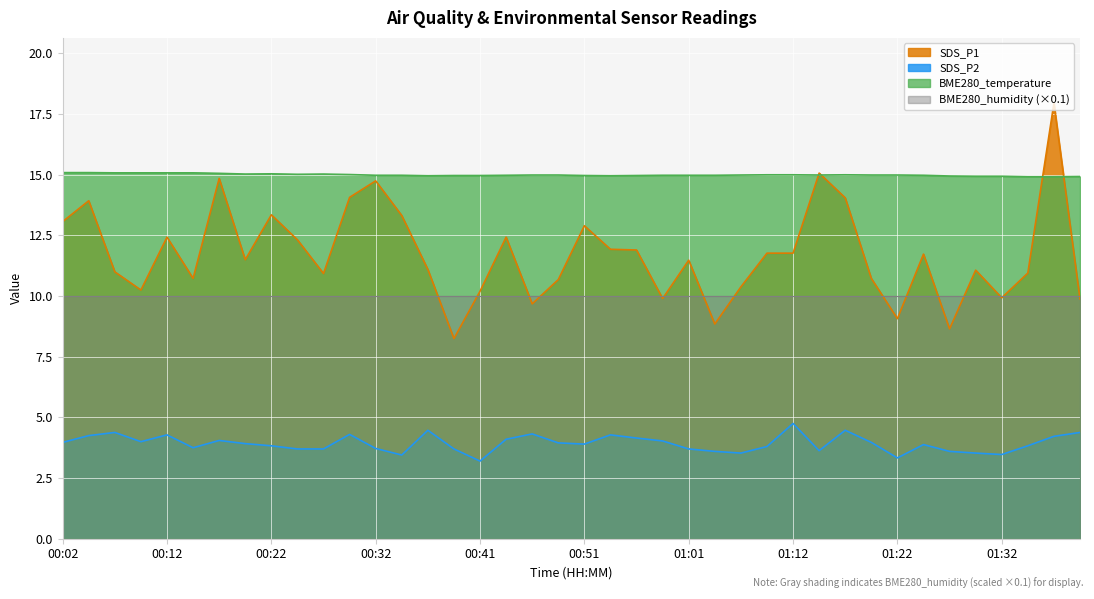

What is the value of the SDS_P2 point at the 29th from the left?

4.8